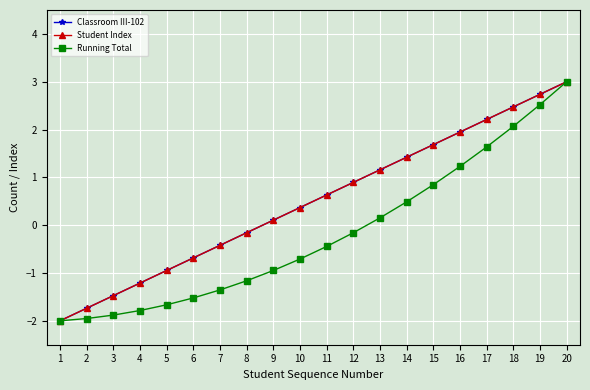

Does the chart have visible grid lines?

Yes